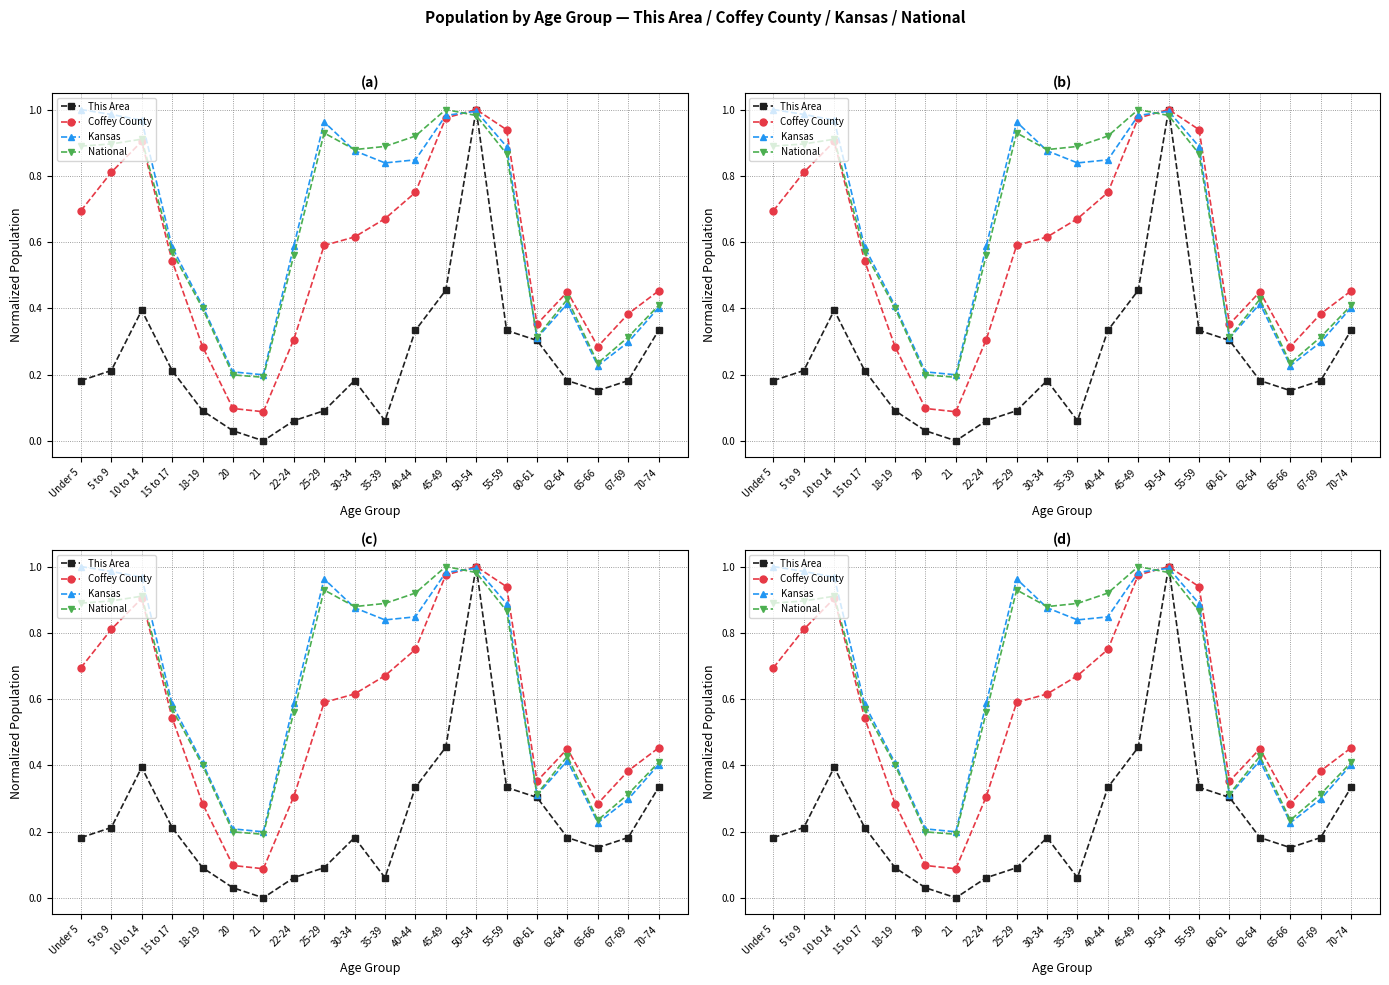

Does the chart display data point markers on the line(s)?

Yes